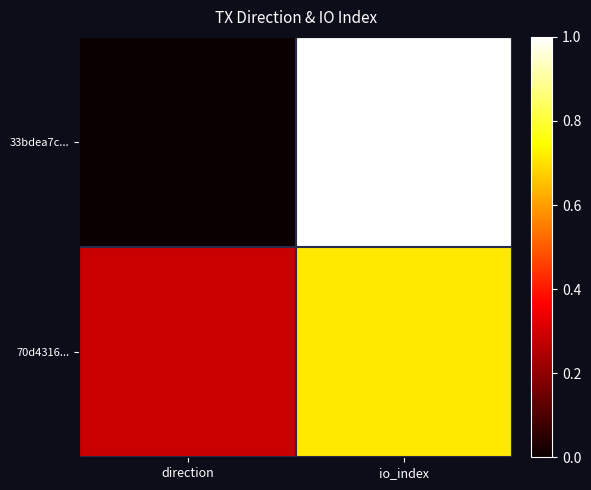

Which category has the lowest value across all series?

direction